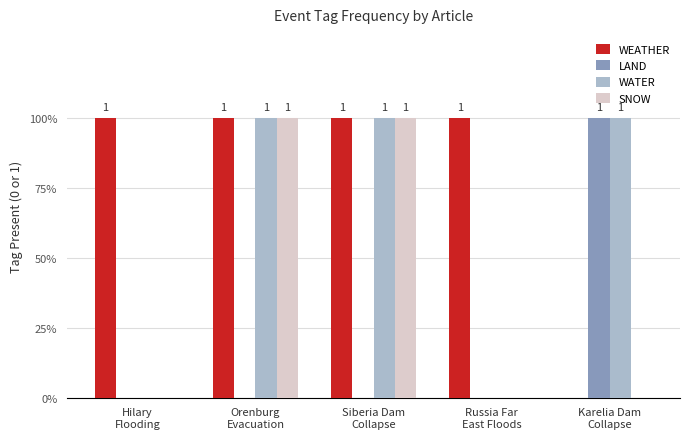

Are the bars grouped side by side (vs. stacked)?

Yes